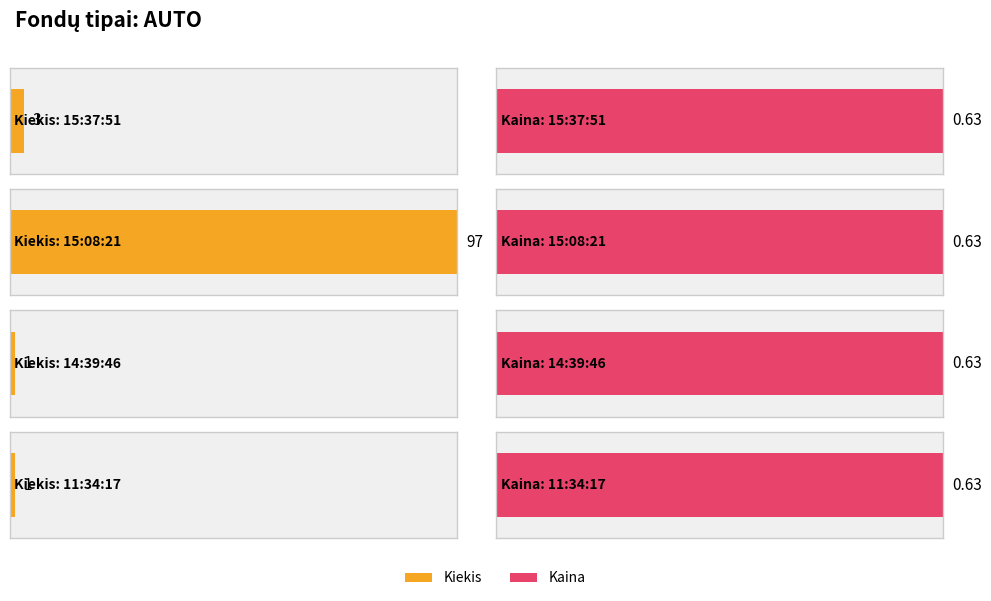

Which series has the largest total across all categories?

Kiekis